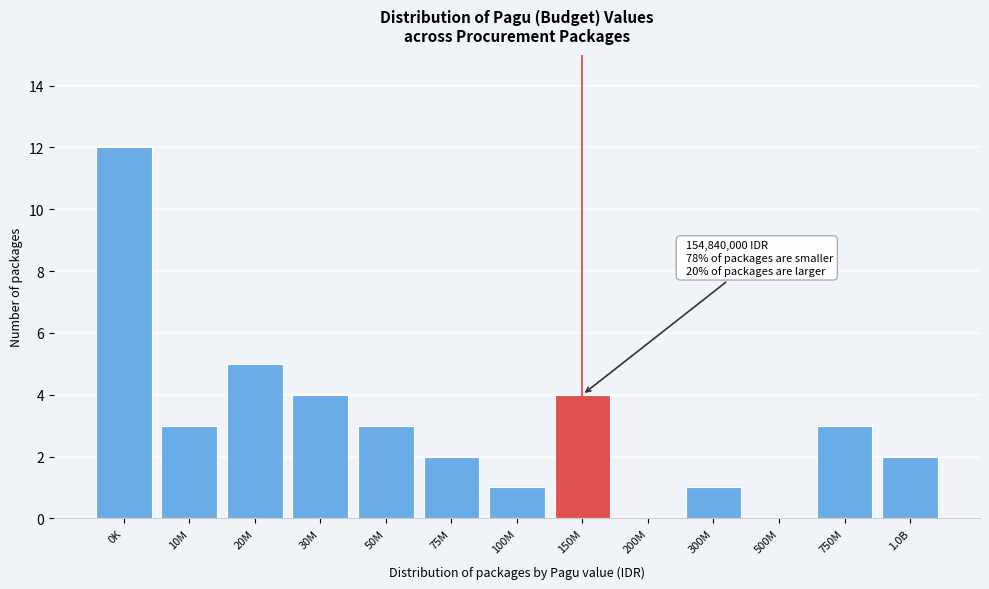

Reading left to right, list all the values displayed in this chart.

0K=12	10M=3	20M=5	30M=4	50M=3	75M=2	100M=1	150M=4	200M=0	300M=1	500M=0	750M=3	1.0B=2